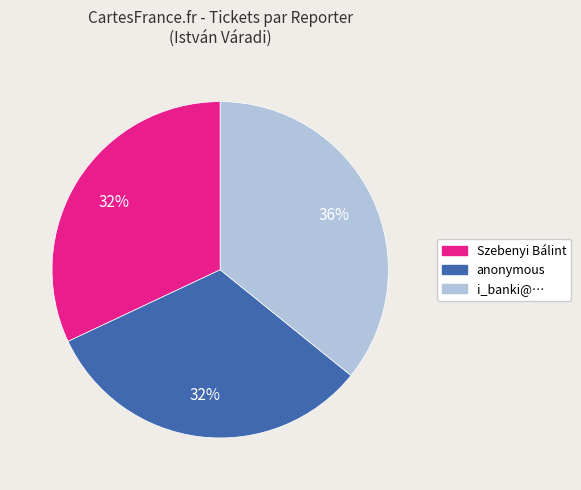

Combined, do anonymous and i_banki@… account for over 50%?

Yes